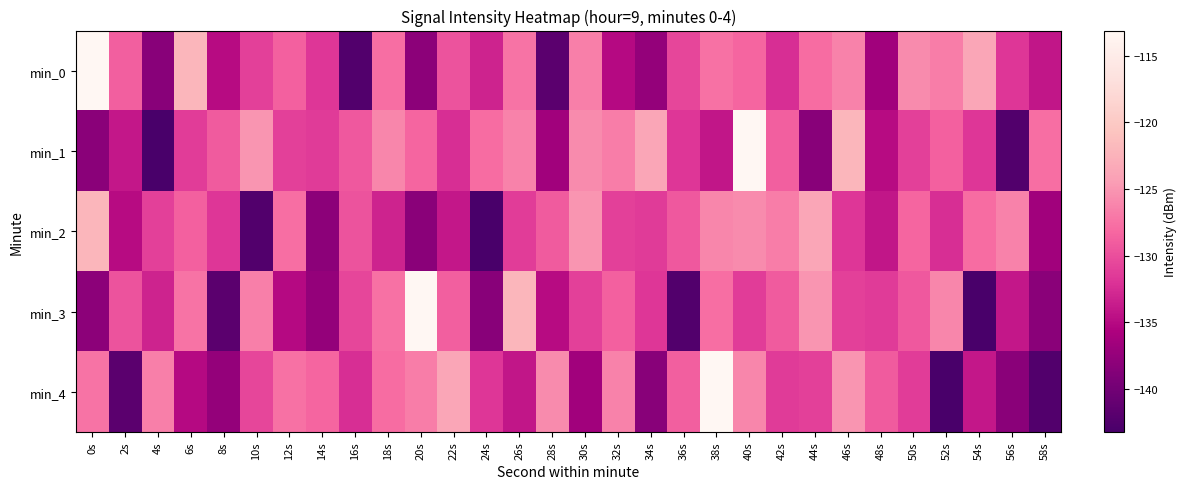

Reading left to right, transcribe all the data shown in this chart.

min_0: 0s=-113.1	2s=-128.8	4s=-138.3	6s=-122.1	8s=-135.0	10s=-131.0	12s=-128.6	14s=-131.8	16s=-142.5	18s=-127.7	20s=-138.2	22s=-129.6	24s=-133.1	26s=-127.4	28s=-141.7	30s=-126.5	32s=-135.0	34s=-137.6	36s=-130.6	38s=-127.5	40s=-128.4	42s=-132.3	44s=-127.9	46s=-126.3	48s=-136.6	50s=-125.8	52s=-126.7	54s=-123.7	56s=-131.8	58s=-134.1
min_1: 0s=-138.2	2s=-134.0	4s=-143.2	6s=-131.3	8s=-129.1	10s=-125.1	12s=-131.1	14s=-131.4	16s=-129.3	18s=-126.1	20s=-128.4	22s=-132.3	24s=-127.9	26s=-126.3	28s=-136.6	30s=-125.8	32s=-126.7	34s=-123.7	36s=-131.8	38s=-134.1	40s=-113.1	42s=-128.8	44s=-138.3	46s=-122.1	48s=-135.0	50s=-131.0	52s=-128.6	54s=-131.8	56s=-142.5	58s=-127.7
min_2: 0s=-122.1	2s=-135.0	4s=-131.0	6s=-128.6	8s=-131.8	10s=-142.5	12s=-127.7	14s=-138.2	16s=-129.6	18s=-133.1	20s=-138.2	22s=-134.0	24s=-143.2	26s=-131.3	28s=-129.1	30s=-125.1	32s=-131.1	34s=-131.4	36s=-129.3	38s=-126.1	40s=-125.8	42s=-126.7	44s=-123.7	46s=-131.8	48s=-134.1	50s=-128.4	52s=-132.3	54s=-127.9	56s=-126.3	58s=-136.6
min_3: 0s=-138.2	2s=-129.6	4s=-133.1	6s=-127.4	8s=-141.7	10s=-126.5	12s=-135.0	14s=-137.6	16s=-130.6	18s=-127.5	20s=-113.1	22s=-128.8	24s=-138.3	26s=-122.1	28s=-135.0	30s=-131.0	32s=-128.6	34s=-131.8	36s=-142.5	38s=-127.7	40s=-131.3	42s=-129.1	44s=-125.1	46s=-131.1	48s=-131.4	50s=-129.3	52s=-126.1	54s=-143.2	56s=-134.0	58s=-138.2
min_4: 0s=-127.4	2s=-141.7	4s=-126.5	6s=-135.0	8s=-137.6	10s=-130.6	12s=-127.5	14s=-128.4	16s=-132.3	18s=-127.9	20s=-126.7	22s=-123.7	24s=-131.8	26s=-134.1	28s=-125.8	30s=-136.6	32s=-126.3	34s=-138.3	36s=-128.8	38s=-113.1	40s=-126.1	42s=-131.4	44s=-131.1	46s=-125.1	48s=-129.1	50s=-131.3	52s=-143.2	54s=-134.0	56s=-138.2	58s=-142.5